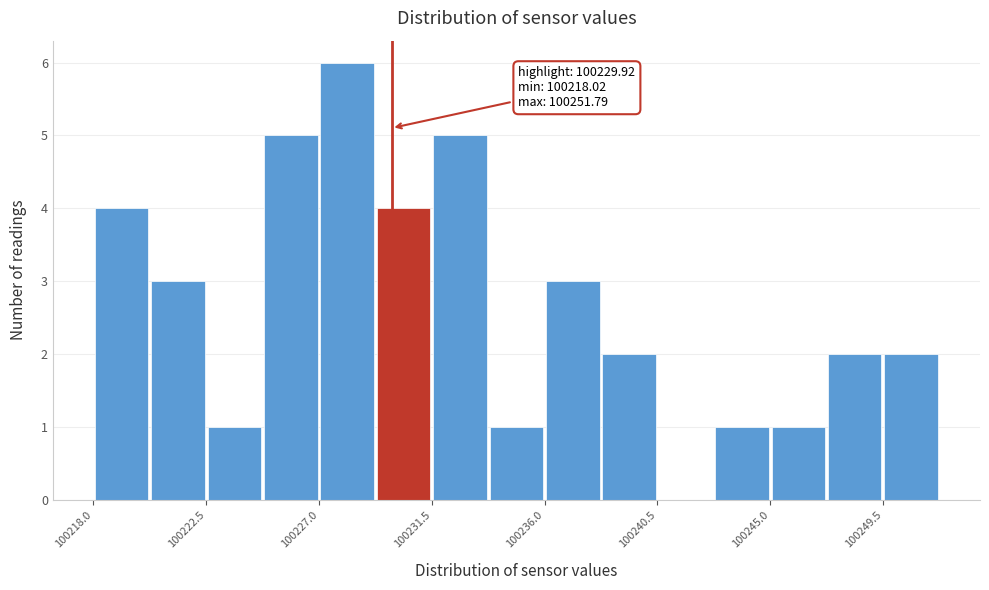

Which range on the x-axis has the tallest bar?

100227.0 to 100229.5